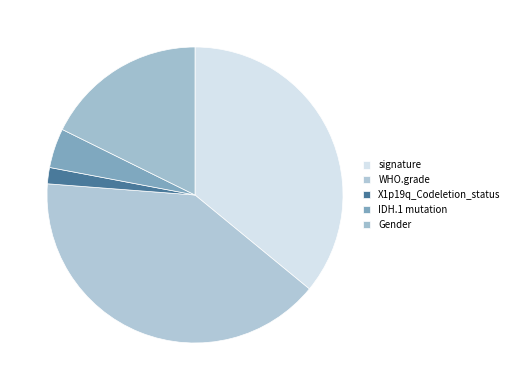

How many segments does this pie chart have?

5